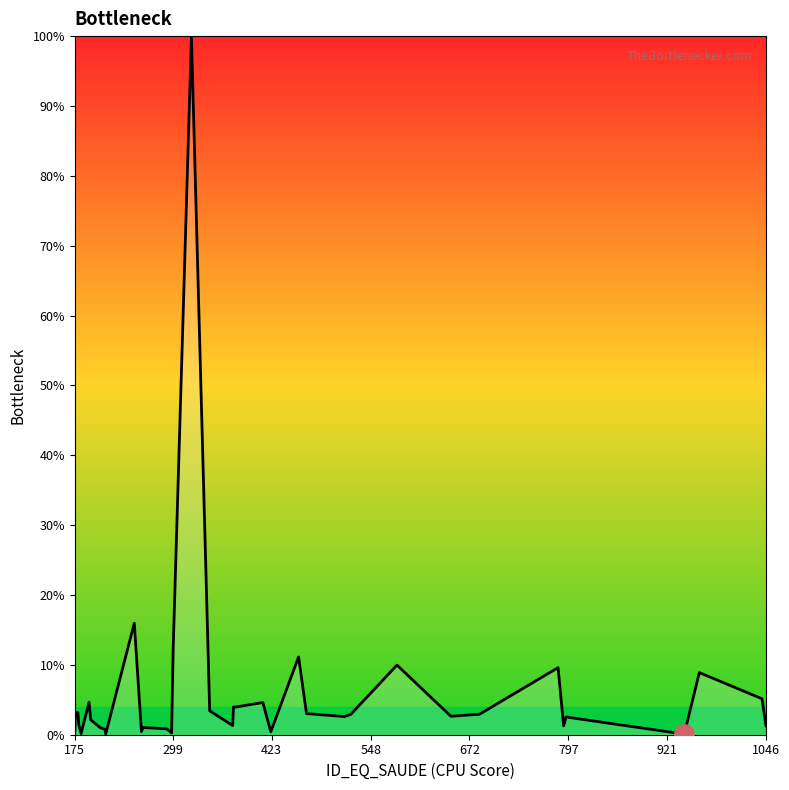

Does the chart have visible grid lines?

No